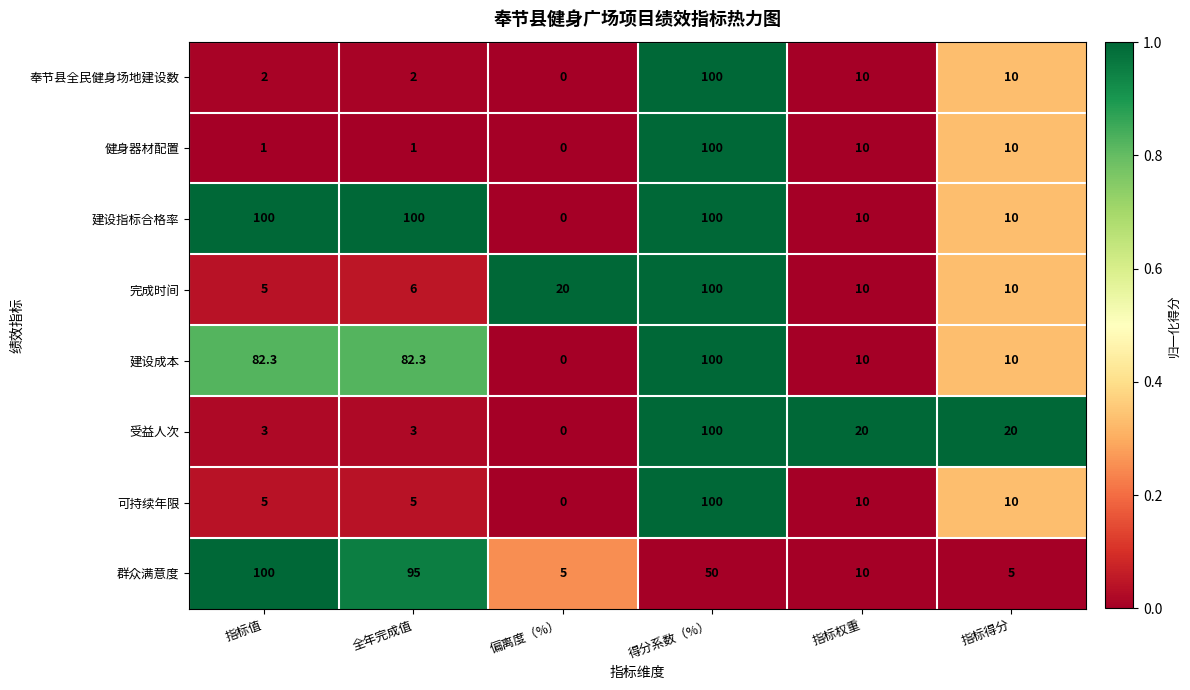

What is the maximum value shown in the chart?

100.0